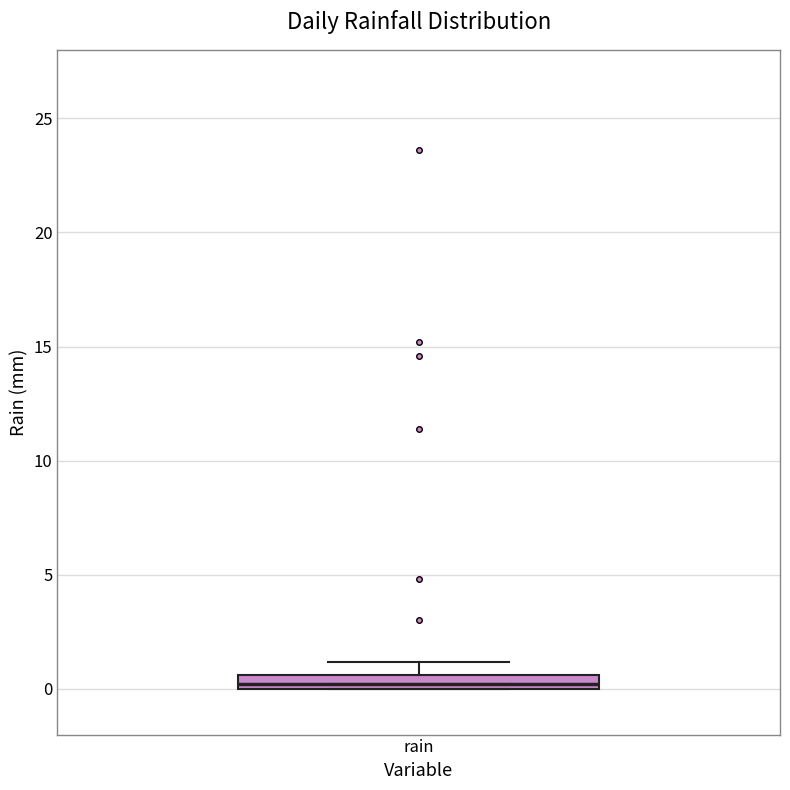

Where does the upper whisker of the box for rain end on the y-axis? The values are not printed on the chart, so give them approximately, as read against the axis.

1.0